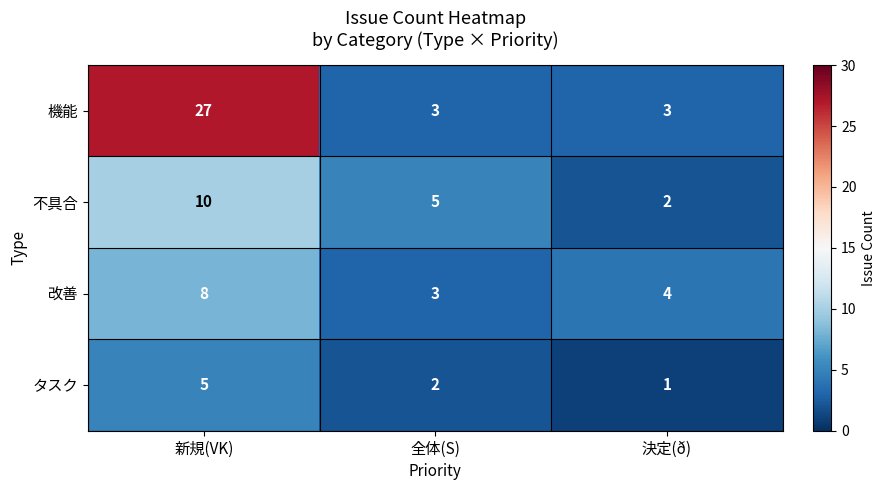

What is the sum of all タスク values?

8